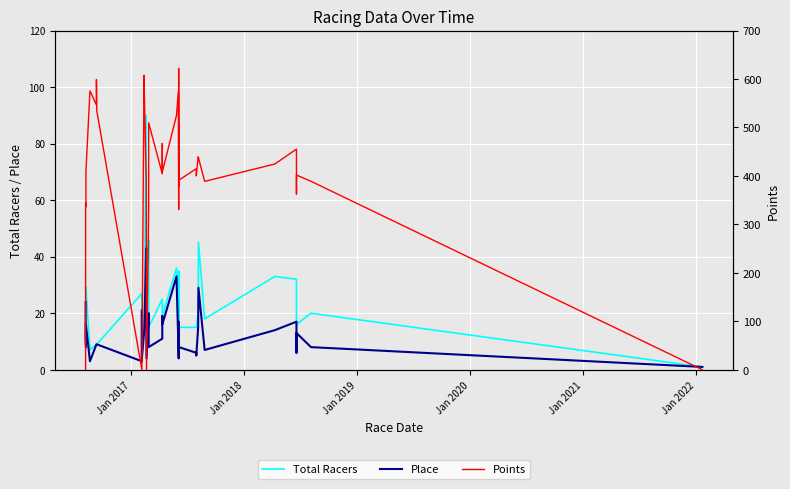

Reading left to right, list all the values displayed in this chart.

Total Racers: 29.0	27.0	23.0	29.0	7.0	9.0	9.0	9.0	27.0	14.0	27.0	14.0	15.0	19.0	90.0	5.0	46.0	15.0	25.0	25.0	19.0	36.0	9.0	35.0	17.0	25.0	8.0	22.0	15.0	15.0	15.0	20.0	45.0	18.0	33.0	32.0	32.0	16.0	20.0	1.0
Place: 24.0	11.0	8.0	16.0	3.0	9.0	9.0	9.0	3.0	6.0	21.0	4.0	13.0	15.0	43.0	4.0	20.0	8.0	11.0	19.0	16.0	33.0	9.0	4.0	17.0	17.0	8.0	9.0	8.0	6.0	5.0	15.0	29.0	7.0	14.0	17.0	6.0	13.0	8.0	1.0
Points: 0.0	344.2	336.1	409.1	575.4	546.4	598.8	535.0	0.0	0.0	0.0	0.0	607.5	569.6	388.4	0.0	334.0	509.3	404.3	466.9	408.1	524.9	574.2	330.5	621.7	434.4	502.5	379.6	391.3	414.9	400.0	439.4	437.6	388.7	424.6	455.3	362.7	401.8	388.9	0.0